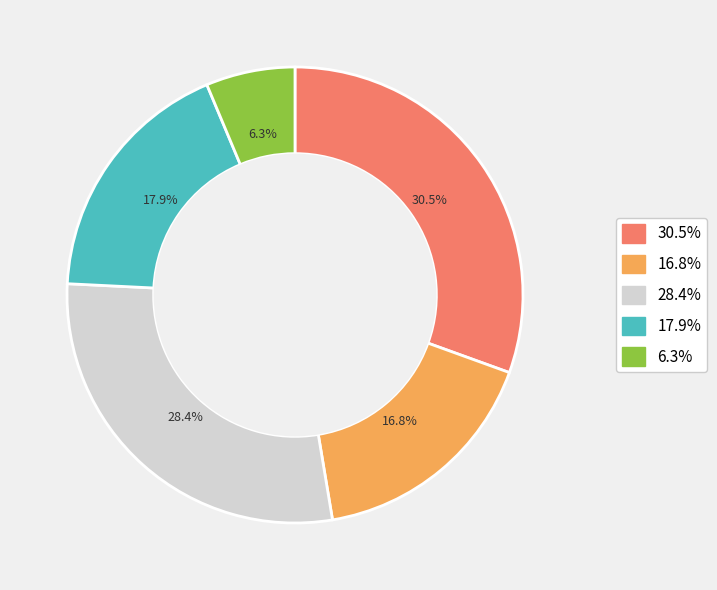

Does any single category account for the majority?

No